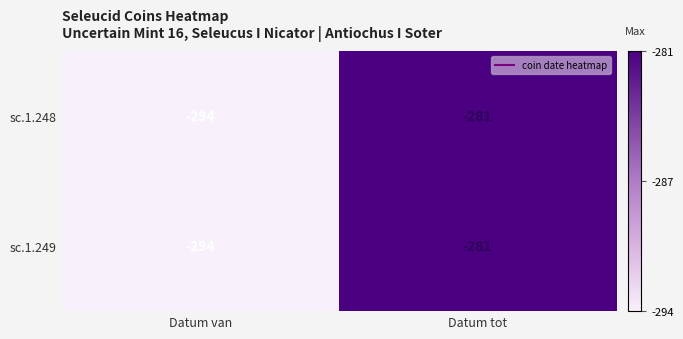

Reading left to right, list all the values displayed in this chart.

sc.1.248: -294	-281
sc.1.249: -294	-281